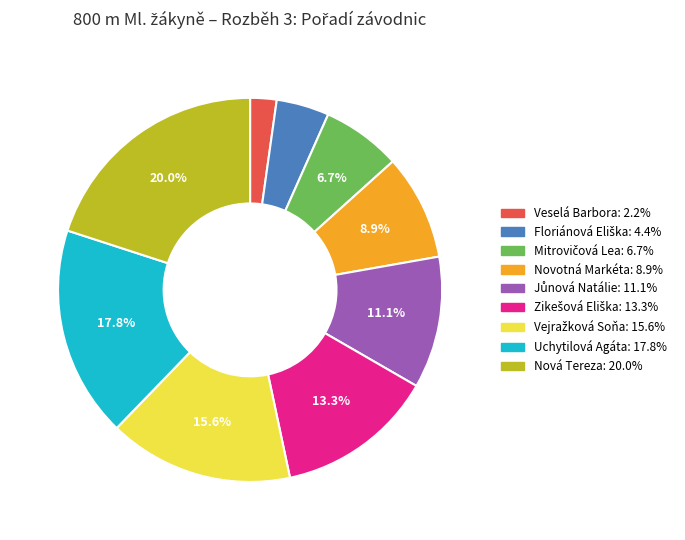

To the nearest percent, what is the average slice percentage?

11%